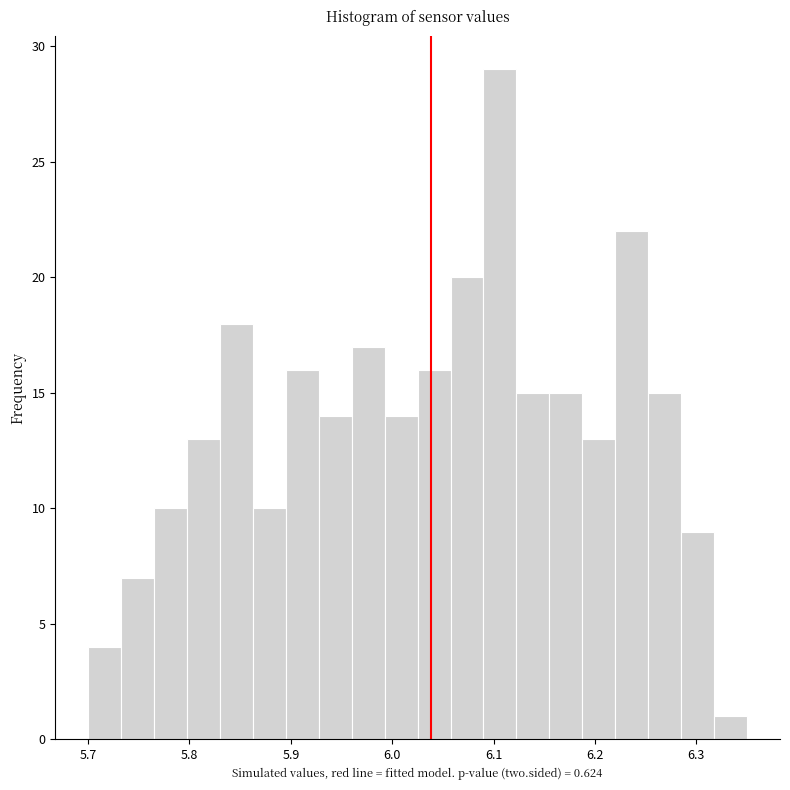

Around what value on the x-axis is the tallest bar? Give the approximate position of its centre, as read against the axis.

6.11